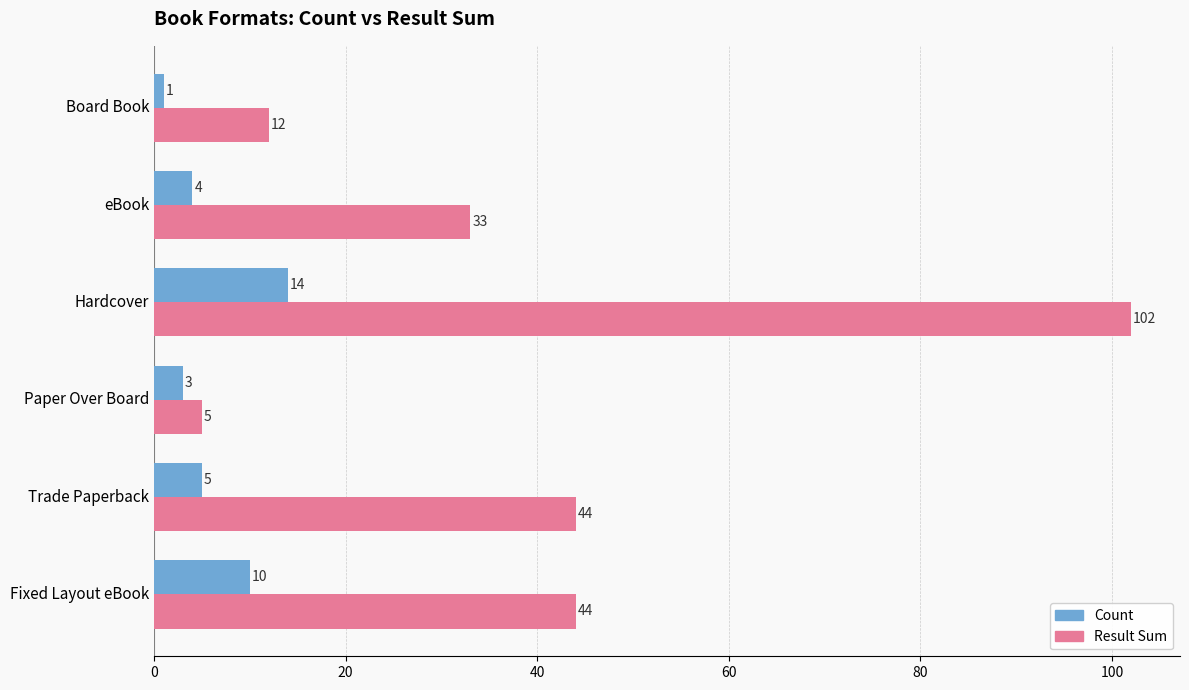

Count the number of data series in this chart.

2